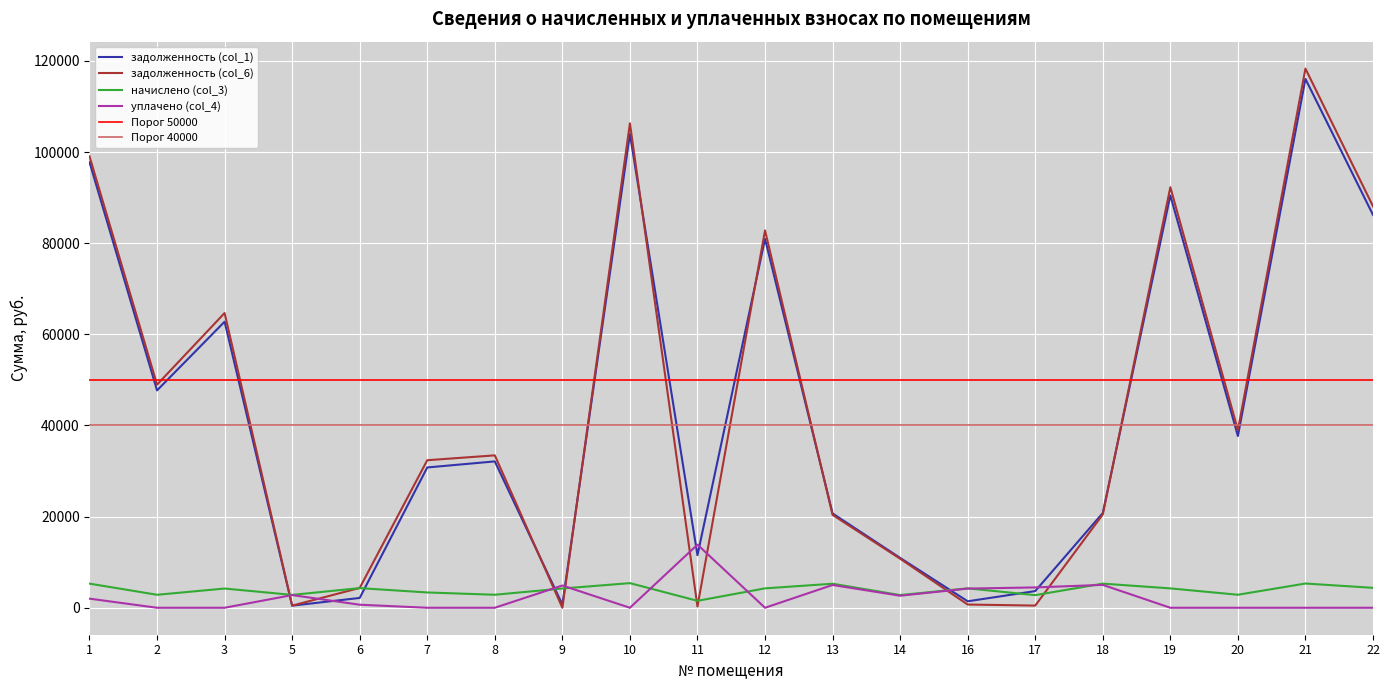

At how many categories does at least one series exceed 44164?

8